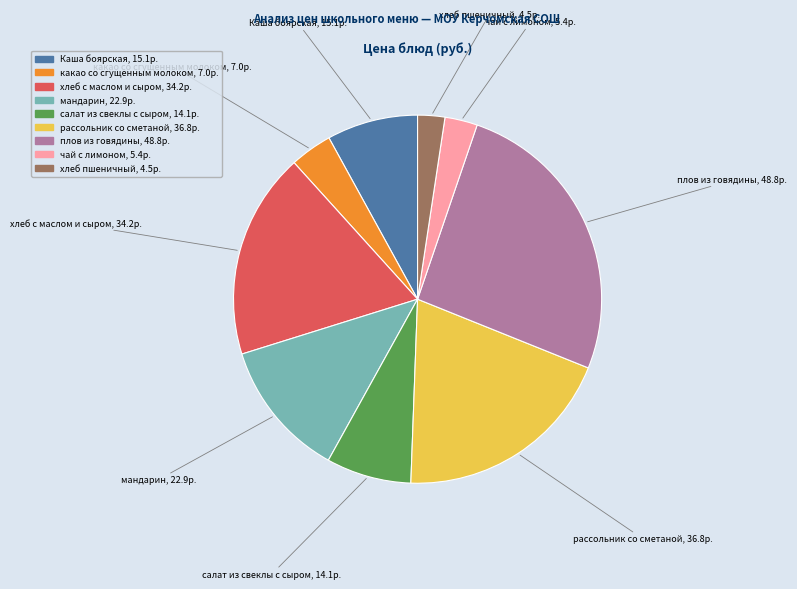

Is there any slice that represents more than half of the pie?

No